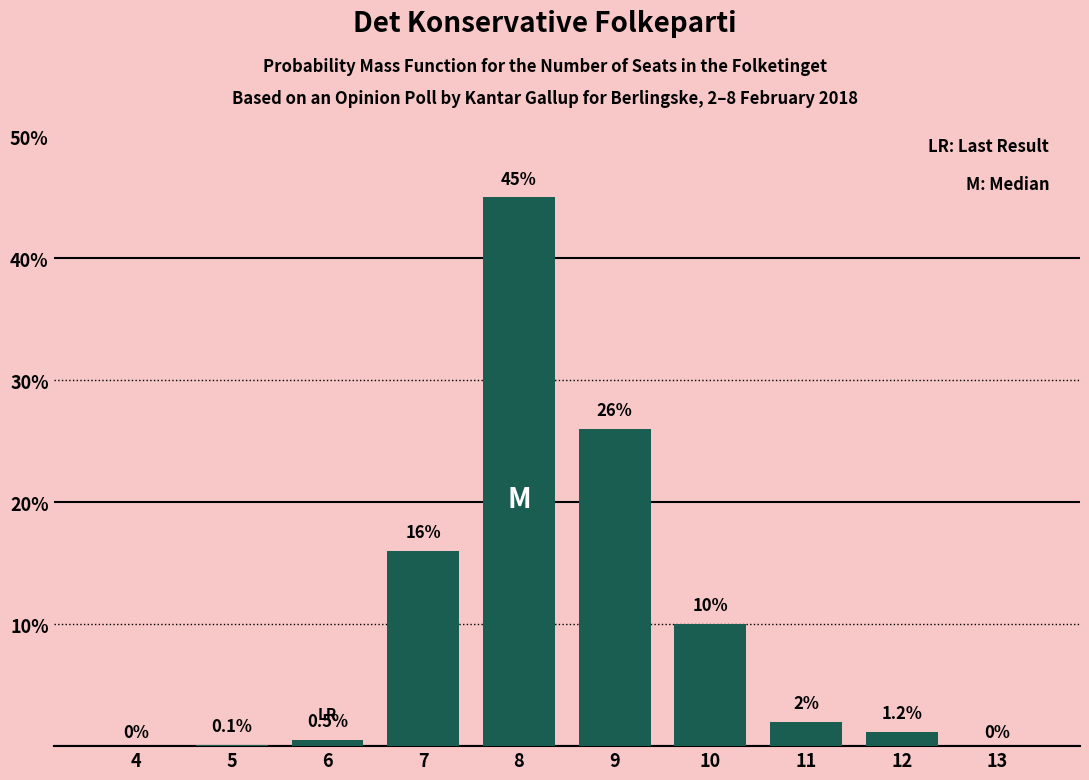

Reading left to right, transcribe all the data shown in this chart.

4=0.0	5=0.1	6=0.5	7=16.0	8=45.0	9=26.0	10=10.0	11=2.0	12=1.2	13=0.0